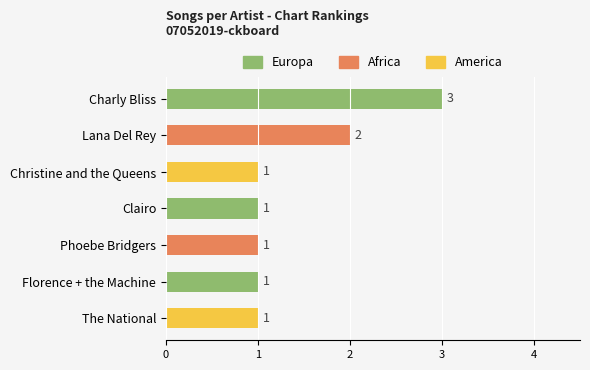

The value at Lana Del Rey is 1. True or false?

False